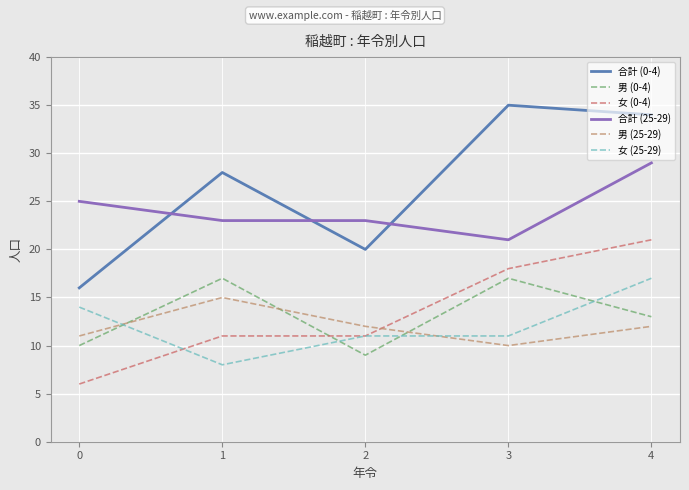

How many series are shown in this chart?

6